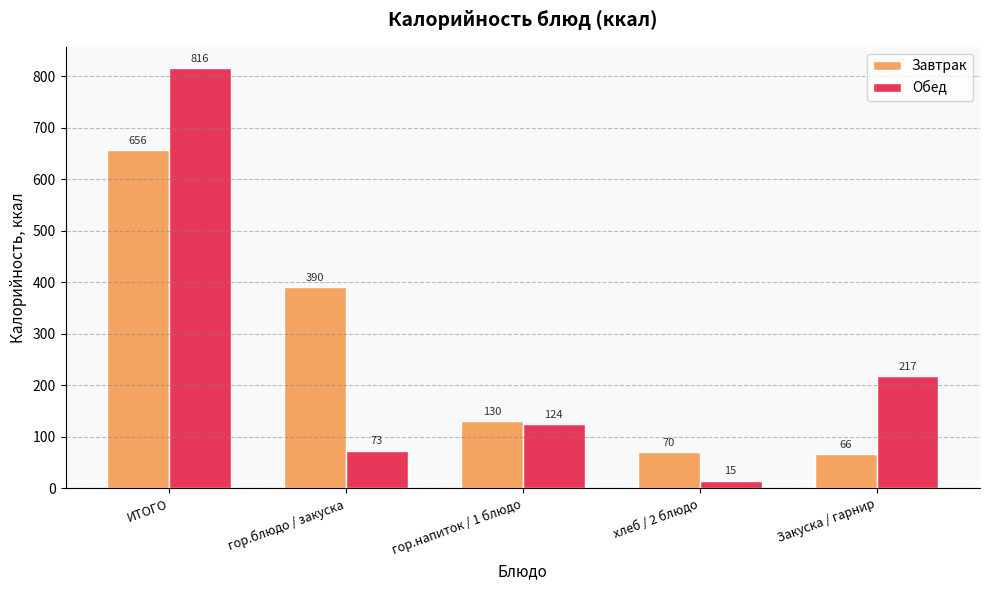

Rank the series by their maximum value, from highest to lowest.

Обед, Завтрак